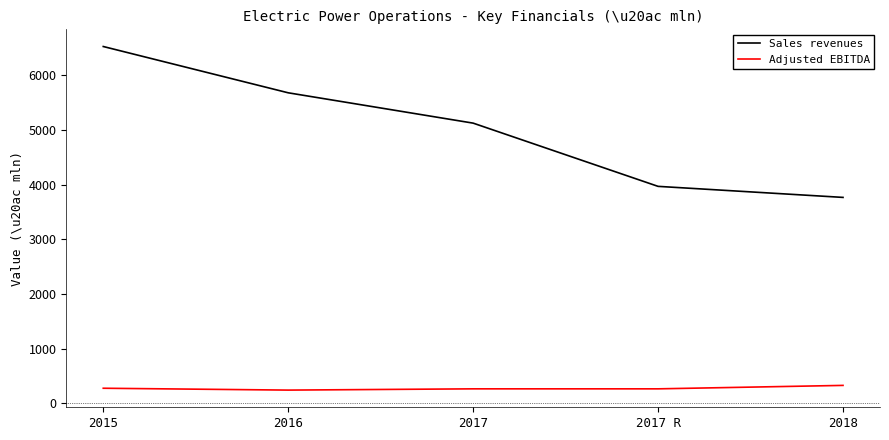

What is the difference between the highest and lowest values at 2017 R?

3705